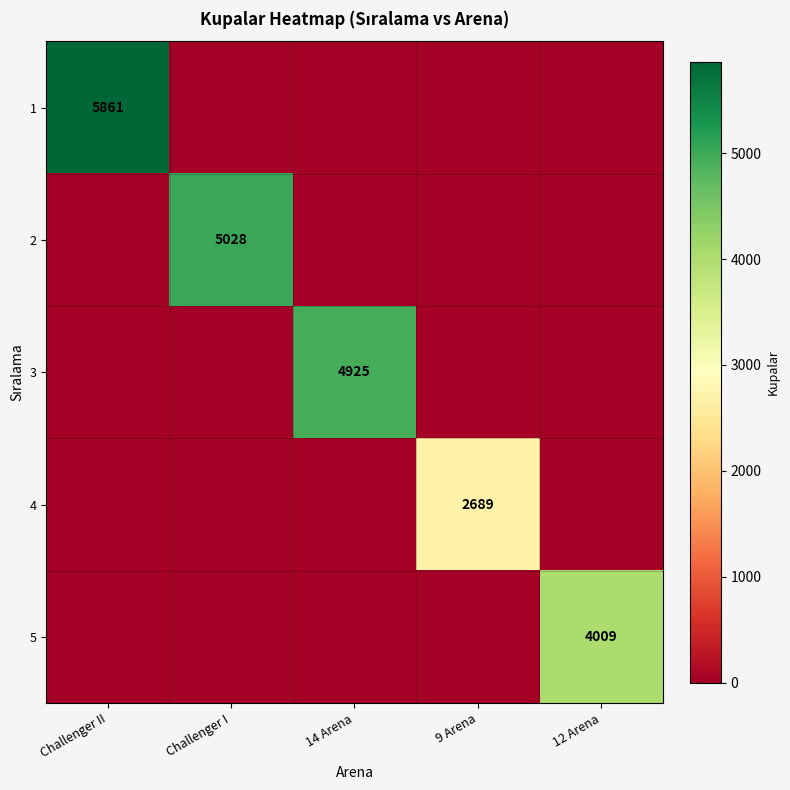

Is it true that 1 equals 5861 at Challenger II?

True